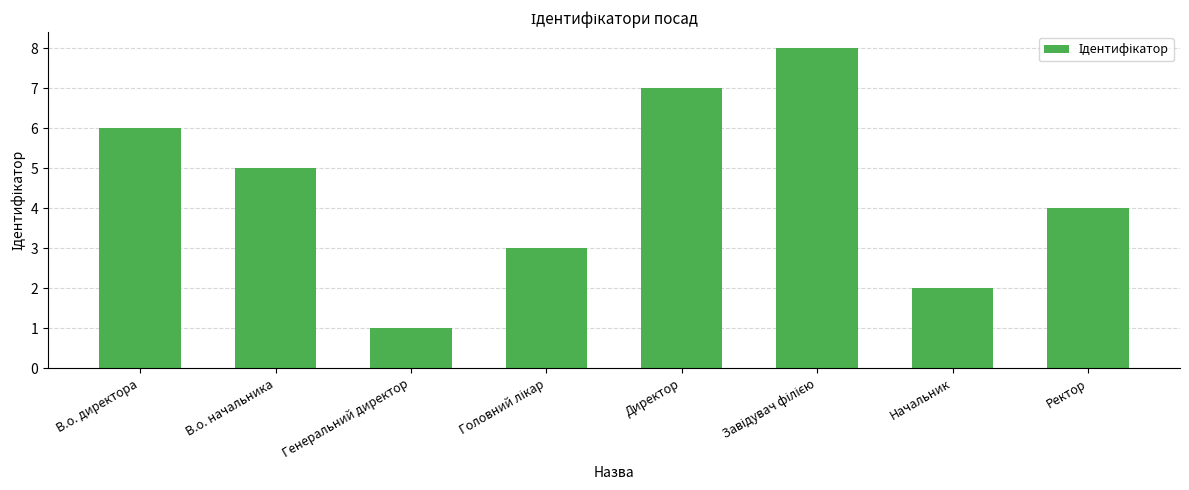

What is the value of the 7th bar from the left?

2